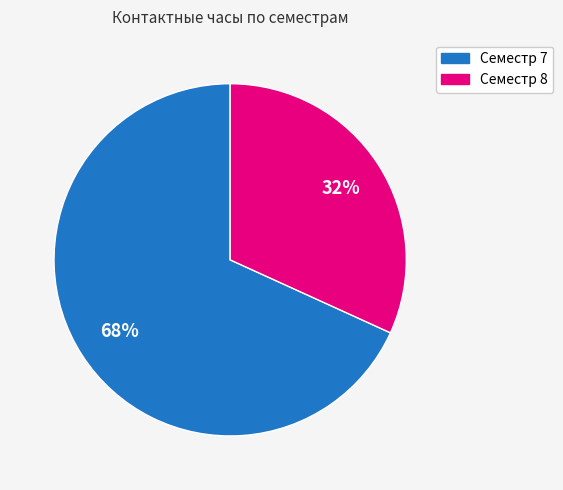

How many slices are in this pie chart?

2